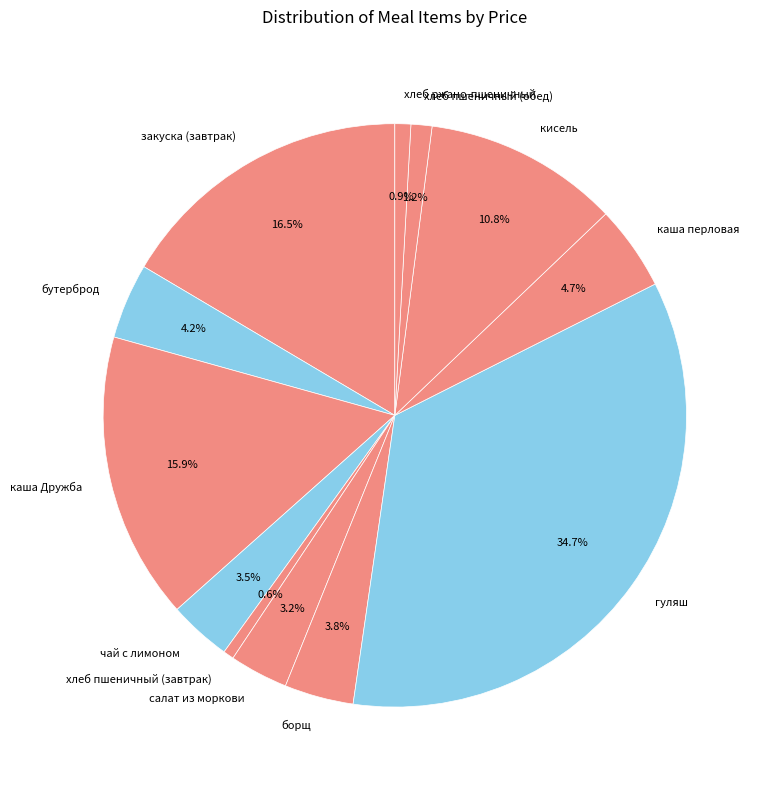

Does борщ represent more than half of the total?

No